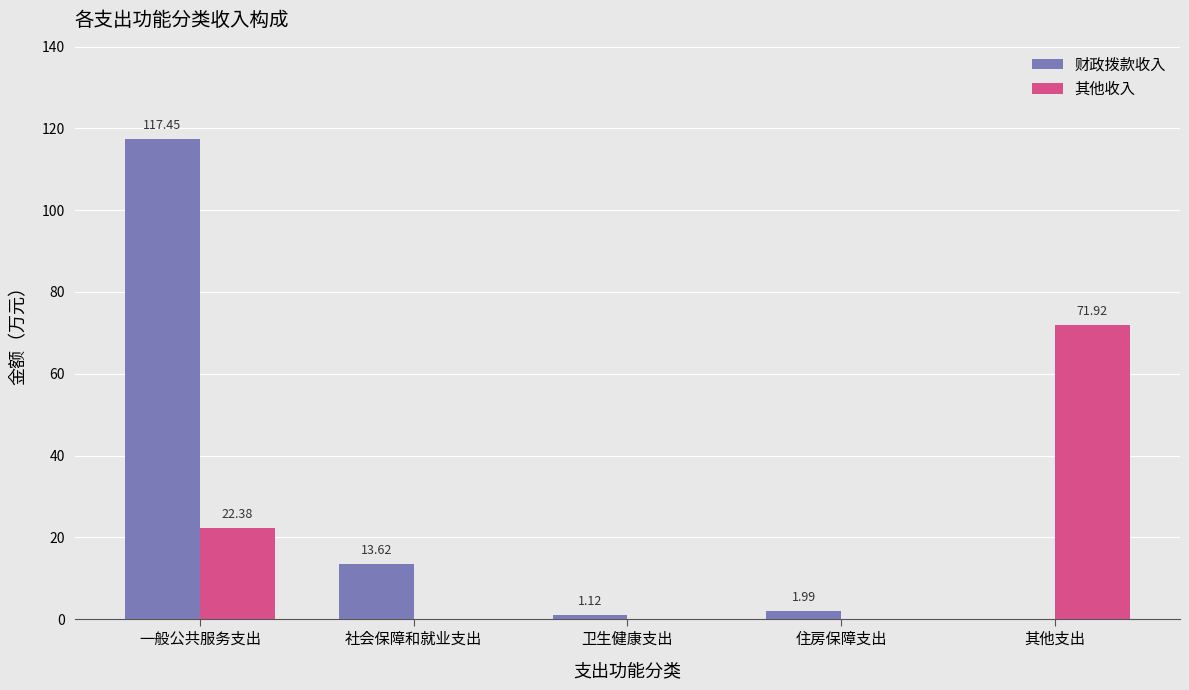

What is the sum of all 财政拨款收入 values?

134.2